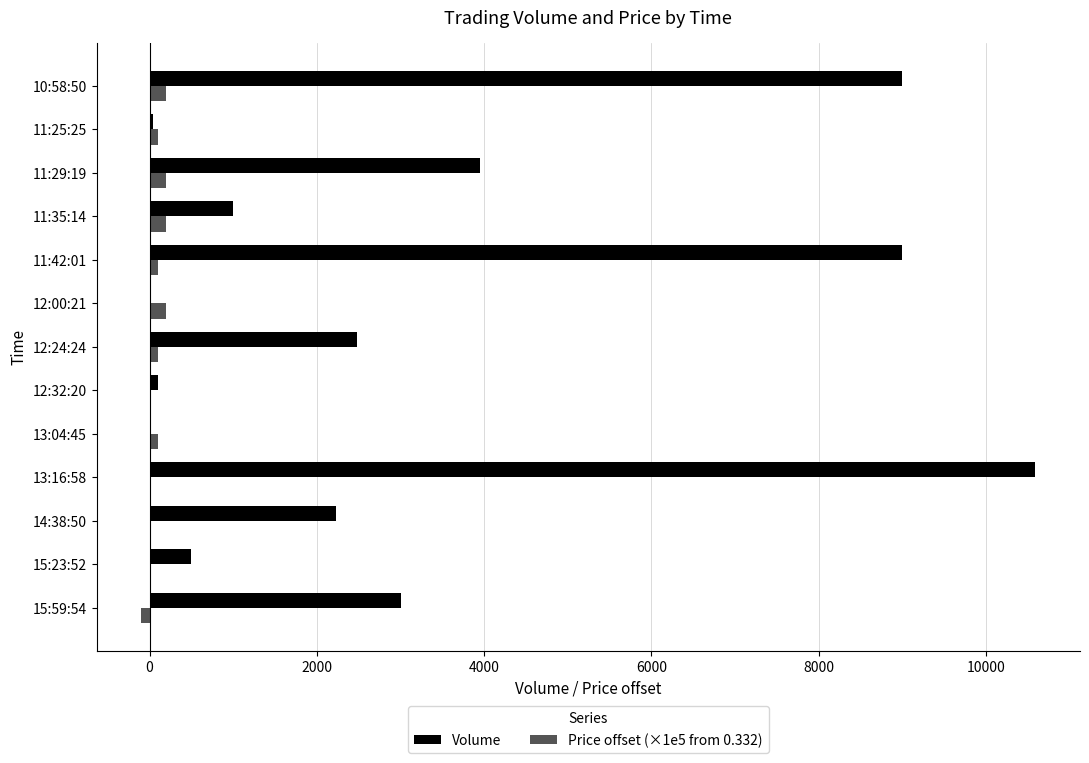

How many categories are shown in the chart?

13